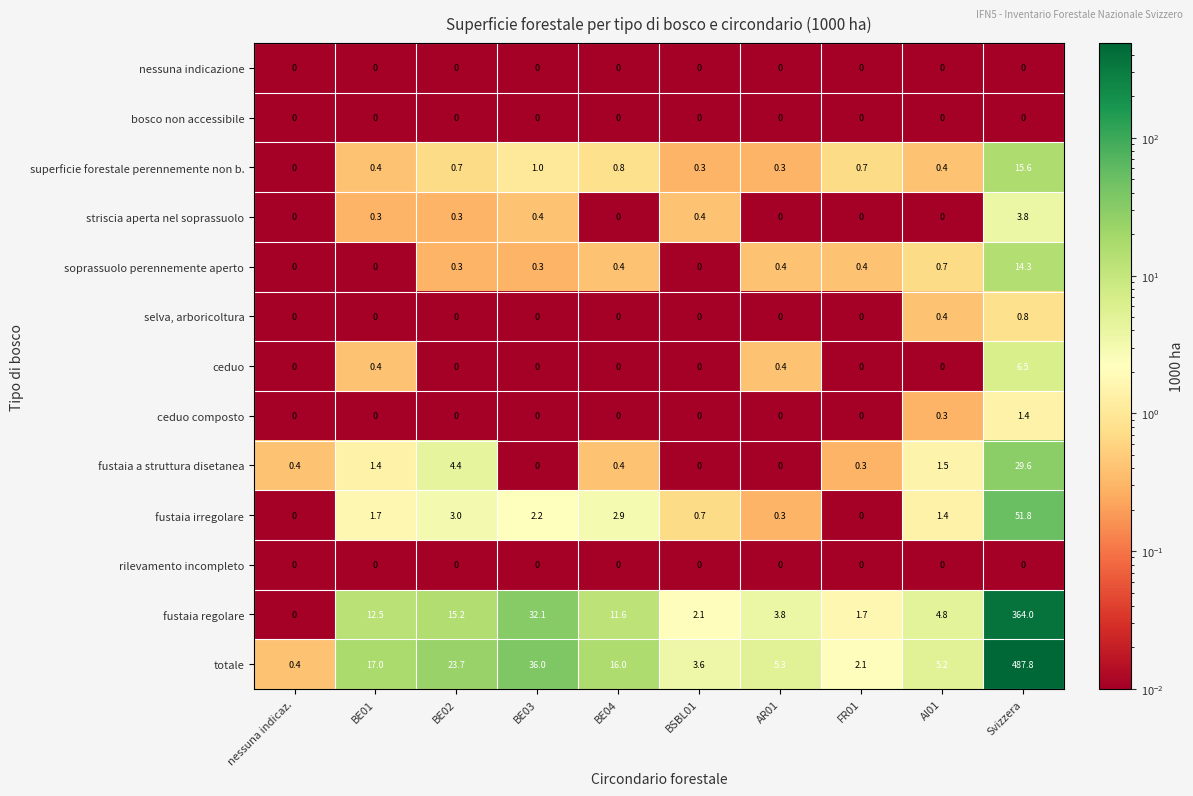

What is the average value of the superficie forestale perennemente non b. series?

2.0